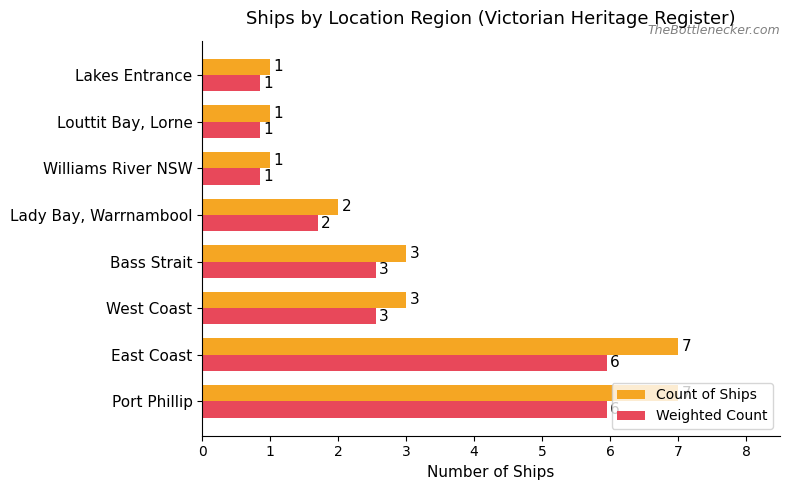

The value of Count of Ships at Lady Bay, Warrnambool is 2.9. True or false?

False